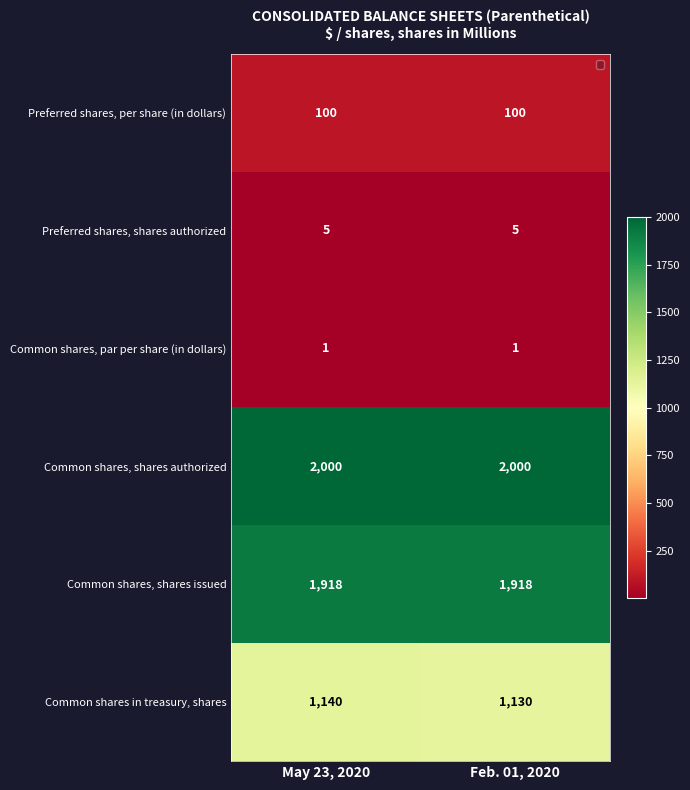

At which category does the chart reach its minimum across all series?

May 23, 2020